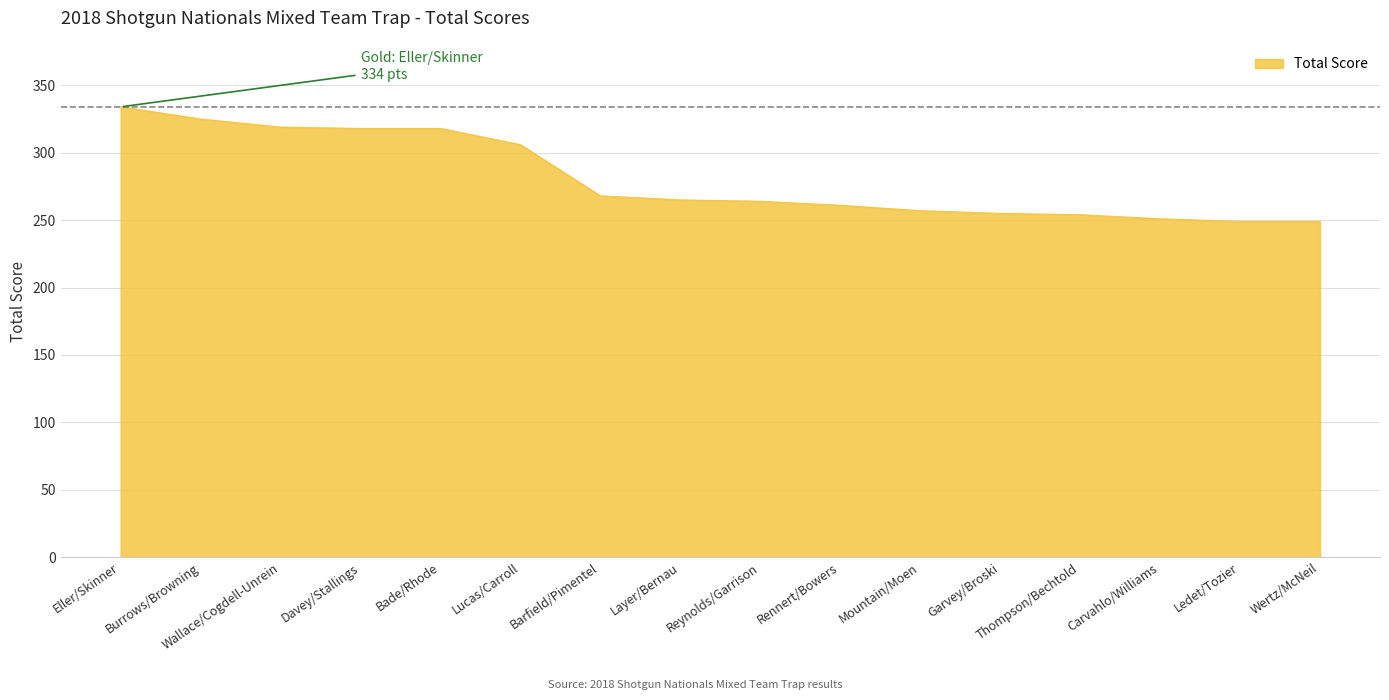

Read the value at Reynolds/Garrison, to the nearest 10.

260